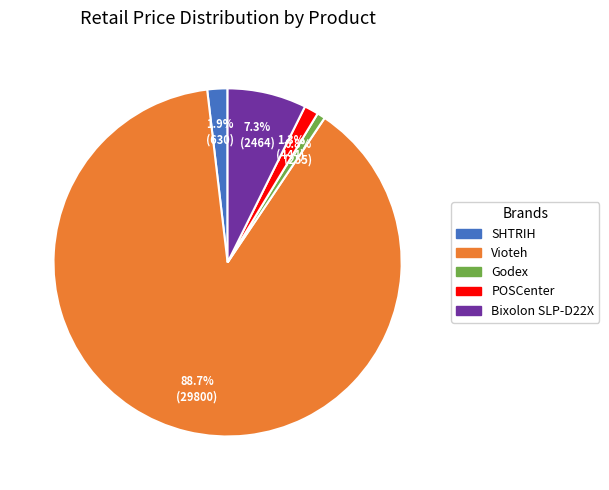

Does any single category account for the majority?

Yes